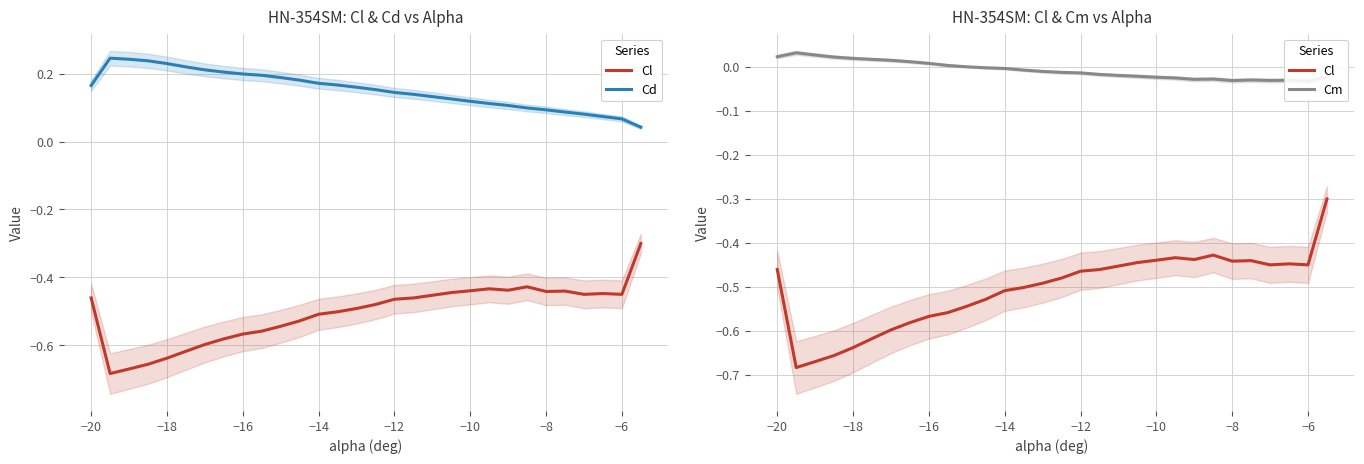

Reading left to right, extract all data points from this chart.

Cl: -0.5	-0.7	-0.7	-0.7	-0.6	-0.6	-0.6	-0.6	-0.6	-0.6	-0.5	-0.5	-0.5	-0.5	-0.5	-0.5	-0.5	-0.5	-0.5	-0.4	-0.4	-0.4	-0.4	-0.4	-0.4	-0.4	-0.5	-0.4	-0.5	-0.3
Cd: 0.2	0.2	0.2	0.2	0.2	0.2	0.2	0.2	0.2	0.2	0.2	0.2	0.2	0.2	0.2	0.2	0.1	0.1	0.1	0.1	0.1	0.1	0.1	0.1	0.1	0.1	0.1	0.1	0.1	0.0
Cm: 0.0	0.0	0.0	0.0	0.0	0.0	0.0	0.0	0.0	0.0	-0.0	-0.0	-0.0	-0.0	-0.0	-0.0	-0.0	-0.0	-0.0	-0.0	-0.0	-0.0	-0.0	-0.0	-0.0	-0.0	-0.0	-0.0	-0.0	-0.0